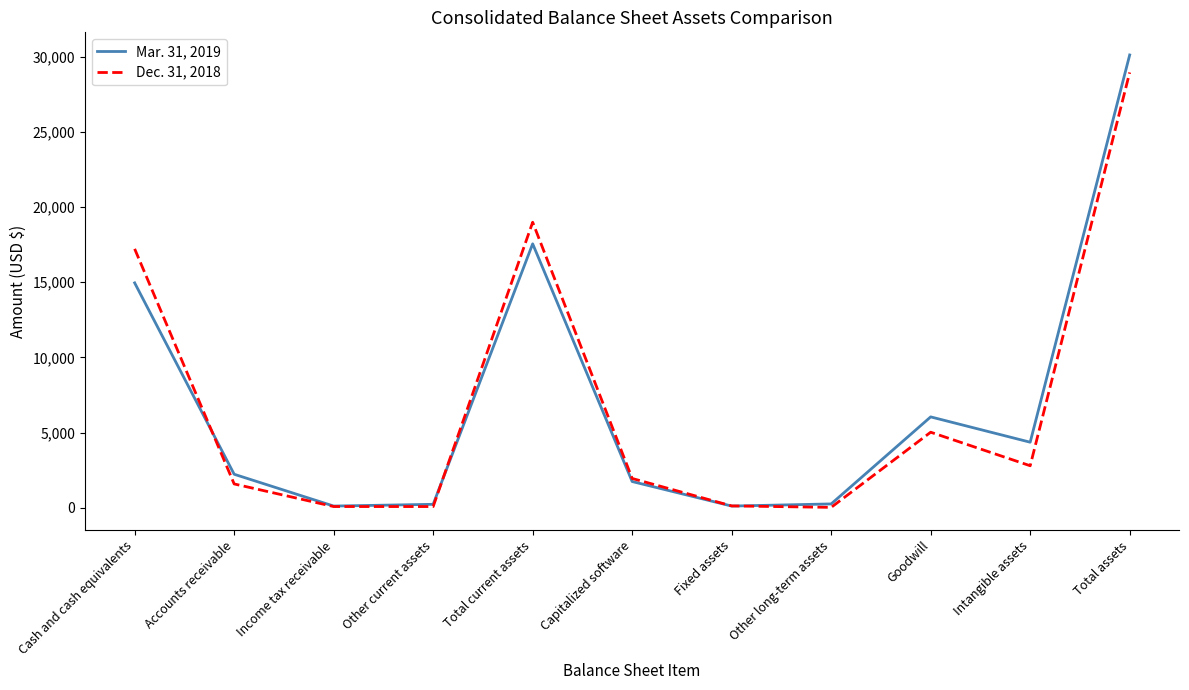

Which series ends up on top after the final intersection of Dec. 31, 2018 and Mar. 31, 2019?

Mar. 31, 2019